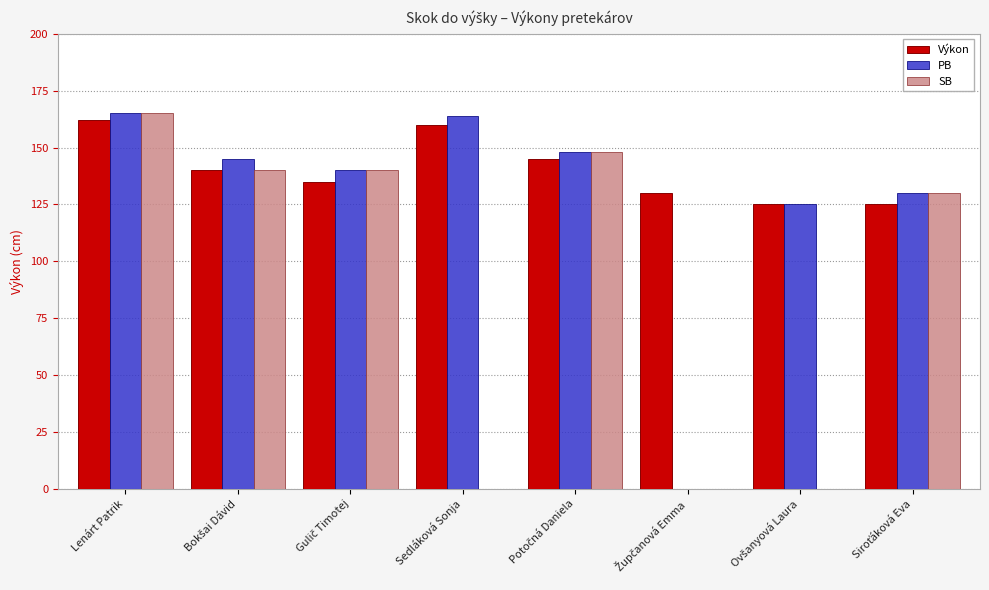

Is it true that PB equals 130.0 at Siroťáková Eva?

True